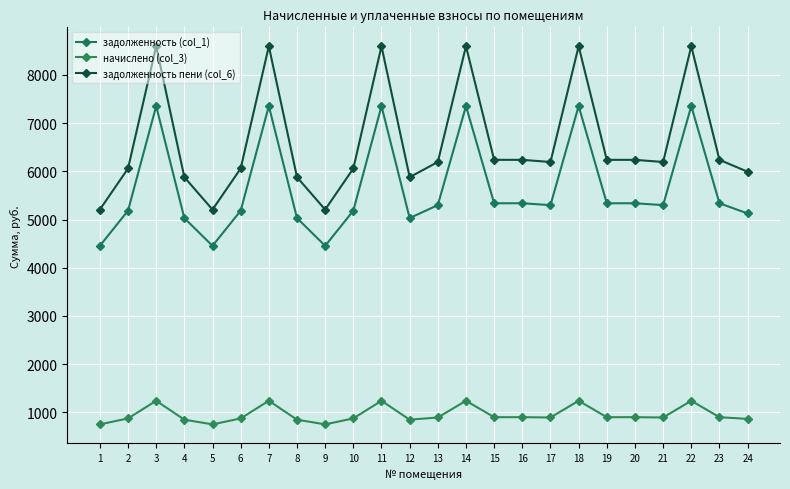

Between 24 and 21, which is larger?

21